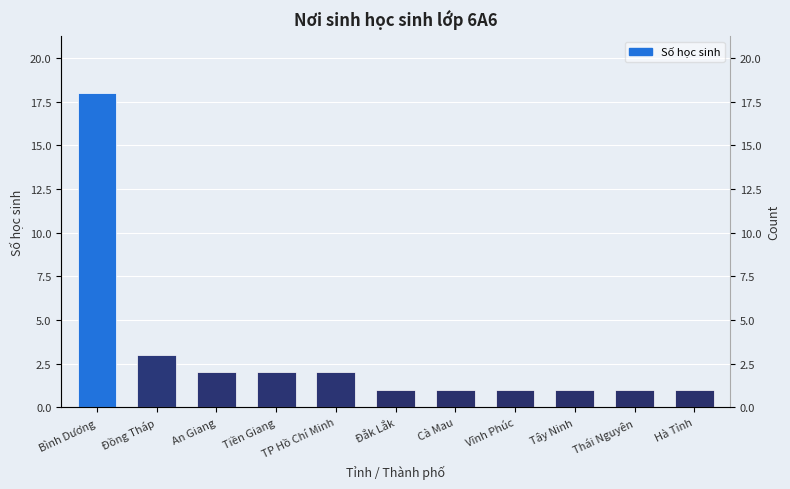

How many bars are there in total?

11